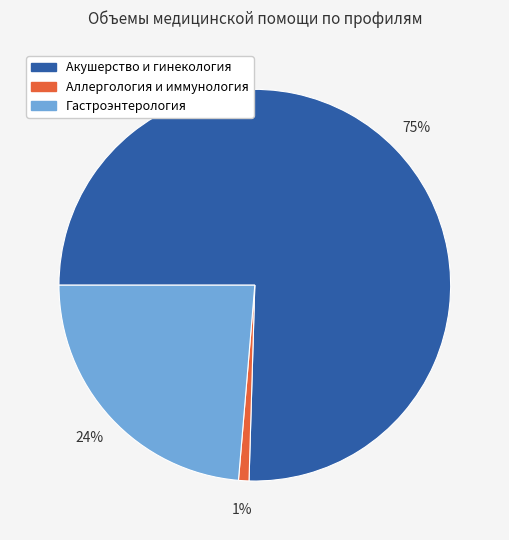

Is there any slice that represents more than half of the pie?

Yes